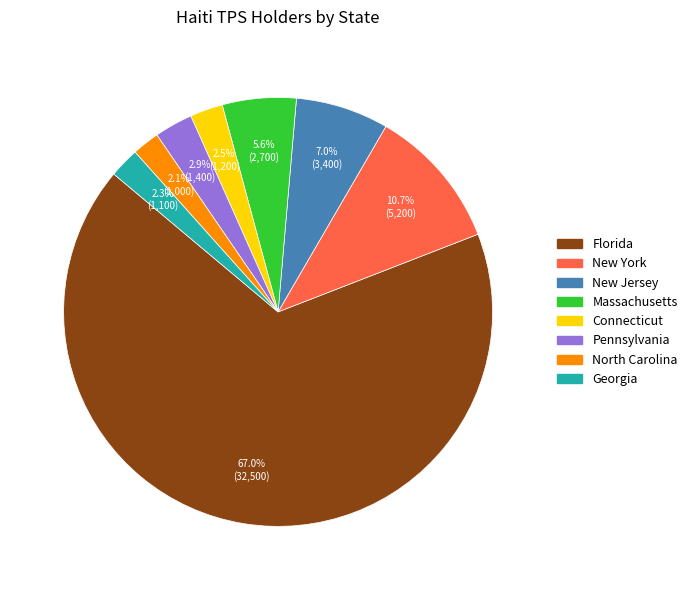

Does any single category account for the majority?

Yes